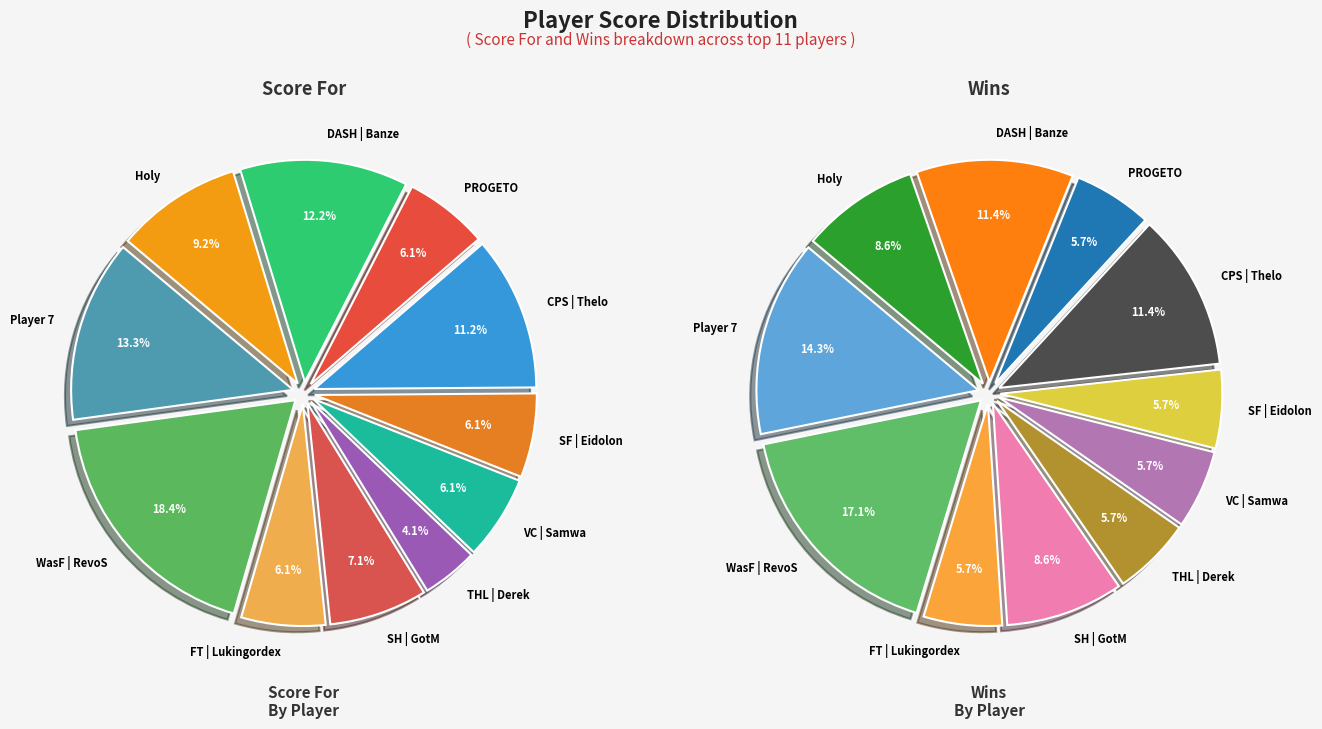

To the nearest percent, what portion does values_score_for represent?

13%